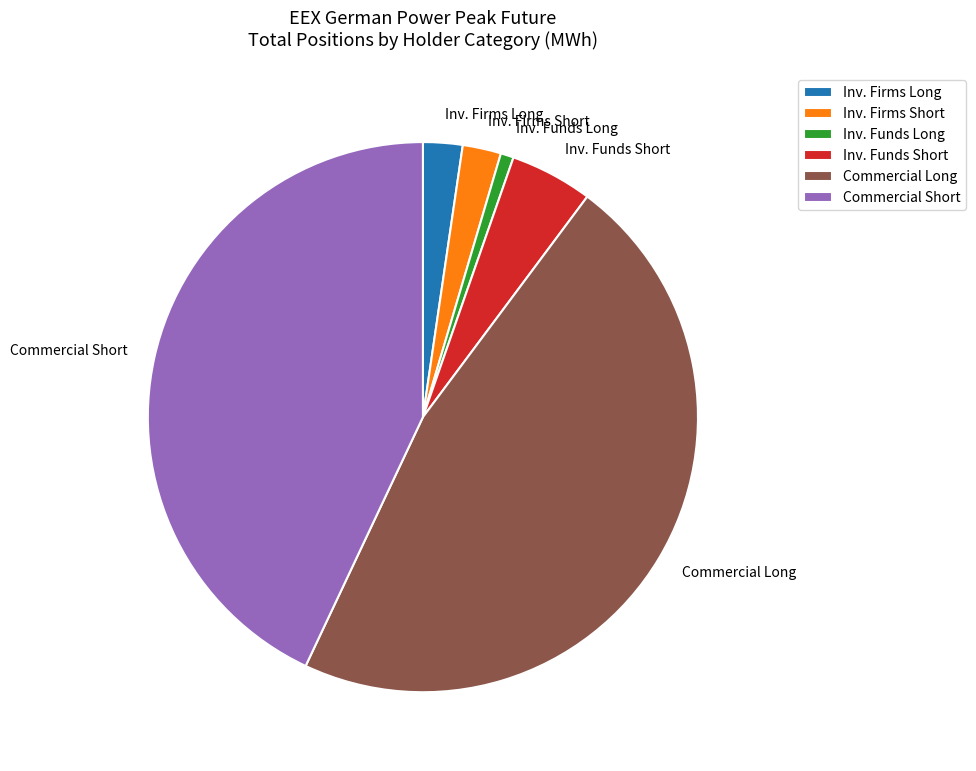

Between Inv. Firms Short and Commercial Long, which is larger?

Commercial Long